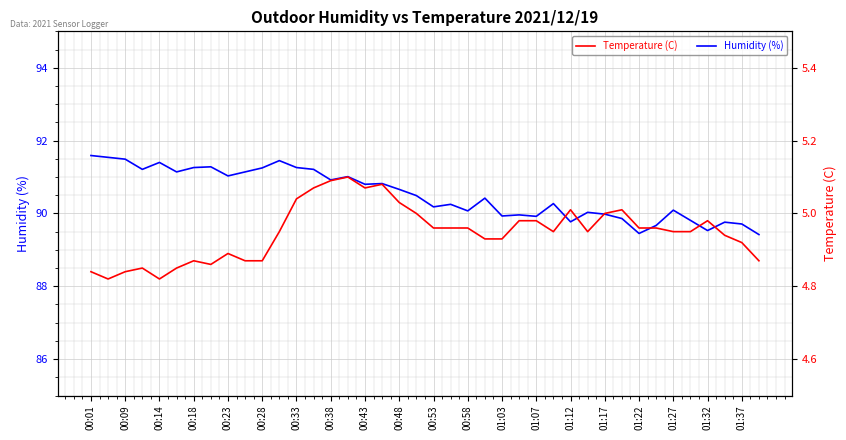

Reading left to right, transcribe all the data shown in this chart.

Humidity (%): 91.6	91.5	91.5	91.2	91.4	91.1	91.3	91.3	91.0	91.1	91.2	91.5	91.3	91.2	90.9	91.0	90.8	90.8	90.7	90.5	90.2	90.2	90.1	90.4	89.9	90.0	89.9	90.3	89.8	90.0	90.0	89.9	89.5	89.7	90.1	89.8	89.5	89.8	89.7	89.4
Temperature (C): 4.8	4.8	4.8	4.8	4.8	4.8	4.9	4.9	4.9	4.9	4.9	5.0	5.0	5.1	5.1	5.1	5.1	5.1	5.0	5.0	5.0	5.0	5.0	4.9	4.9	5.0	5.0	5.0	5.0	5.0	5.0	5.0	5.0	5.0	5.0	5.0	5.0	4.9	4.9	4.9